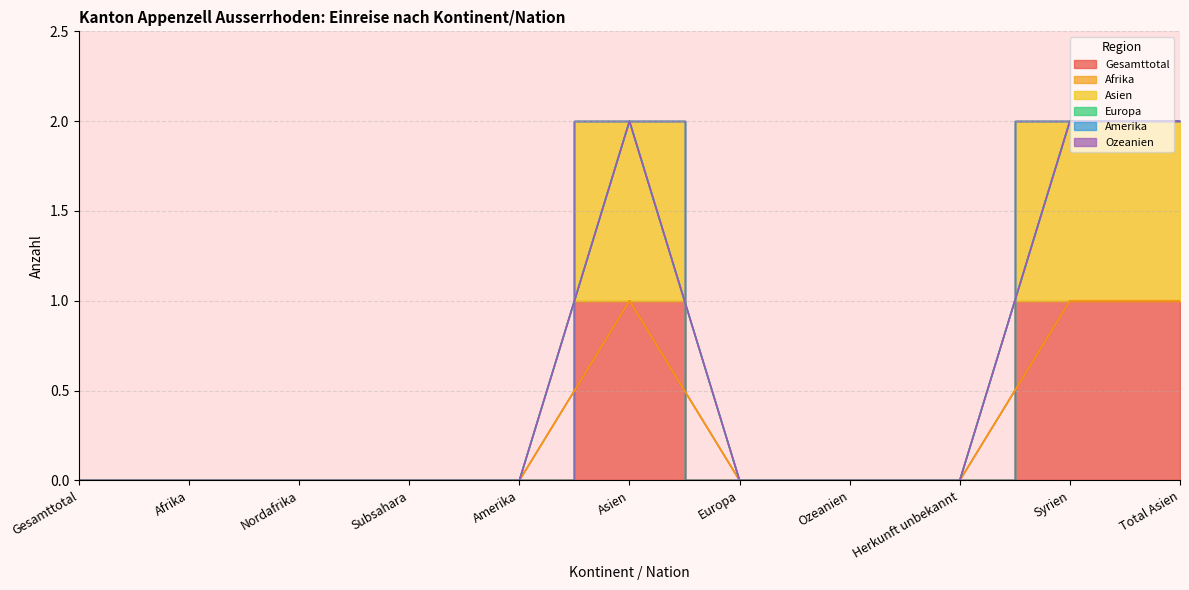

At Gesamttotal, list the series in order from largest to smallest.

Gesamttotal, Afrika, Asien, Europa, Amerika, Ozeanien